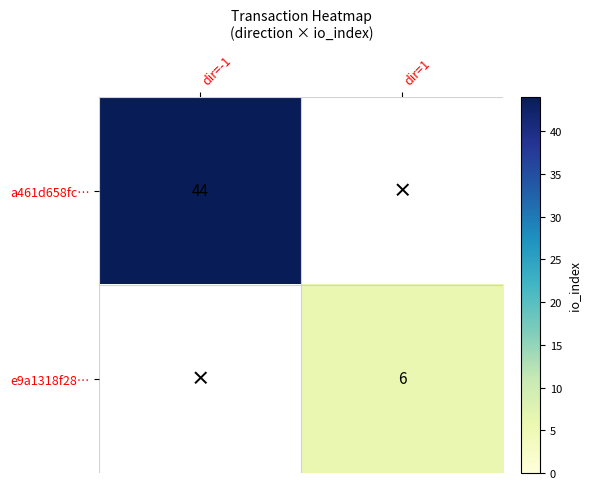

Is it true that e9a1318f28… equals 6 at dir=1?

True